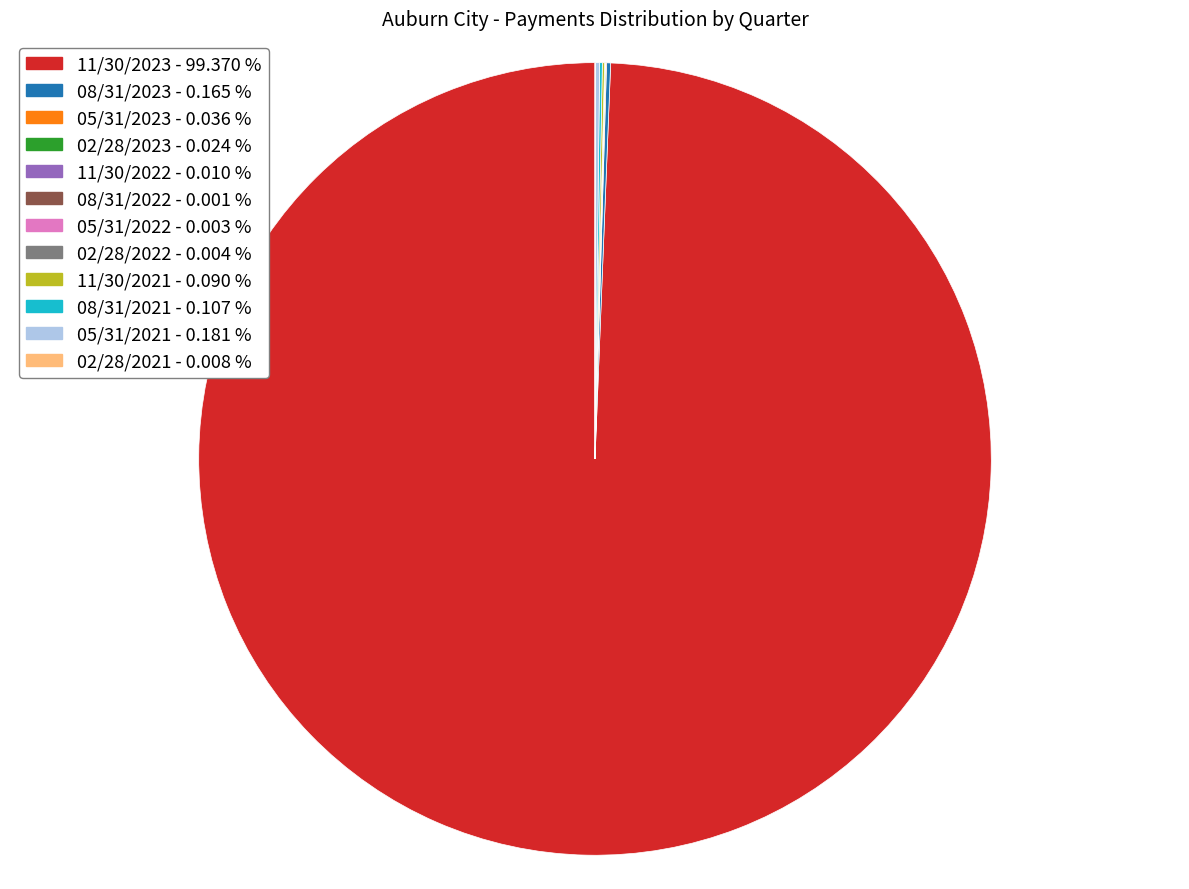

Which category has the biggest portion of the pie?

11/30/2023